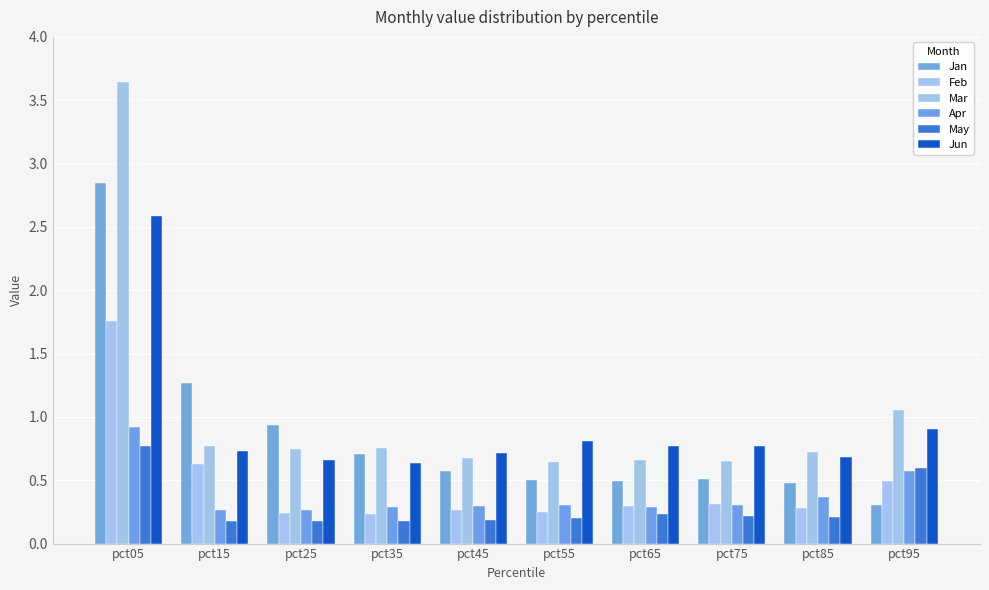

What is the total value across all series at pct25?

3.0